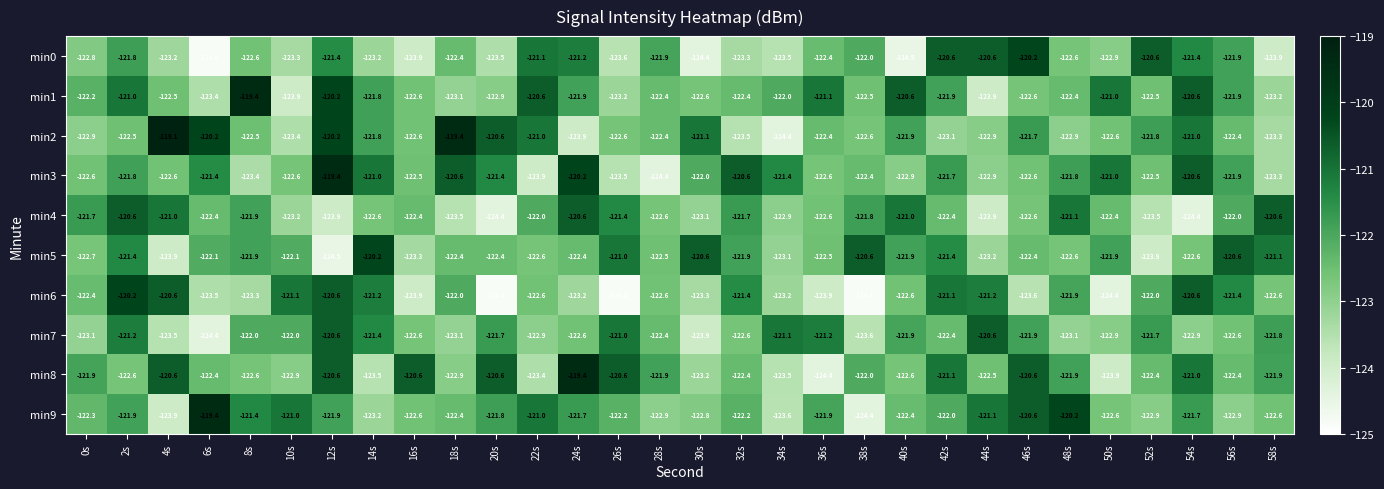

What is the minimum value shown in the chart?

-124.8